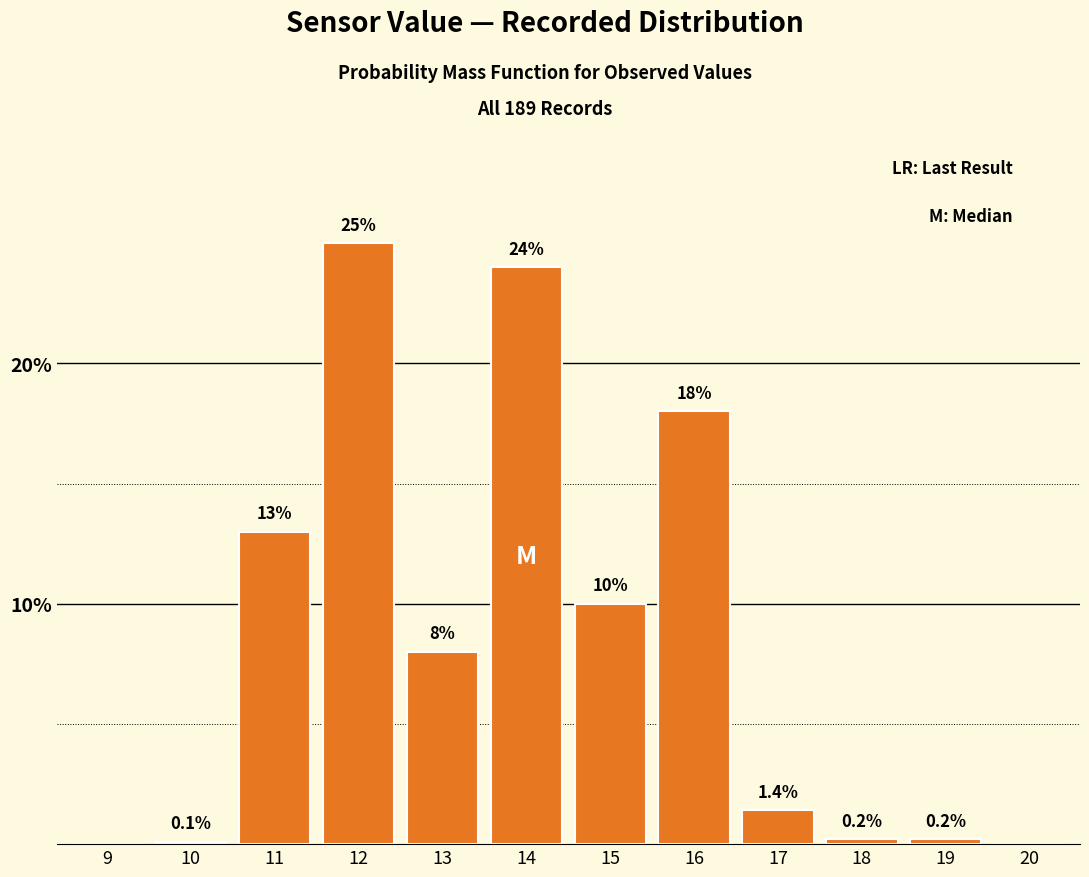

Reading left to right, extract all data points from this chart.

9=0.0	10=0.1	11=13.0	12=25.0	13=8.0	14=24.0	15=10.0	16=18.0	17=1.4	18=0.2	19=0.2	20=0.0